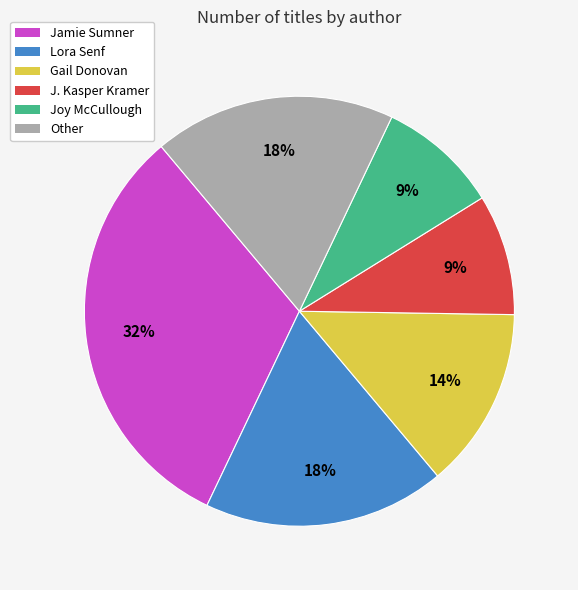

Does any single category account for the majority?

No